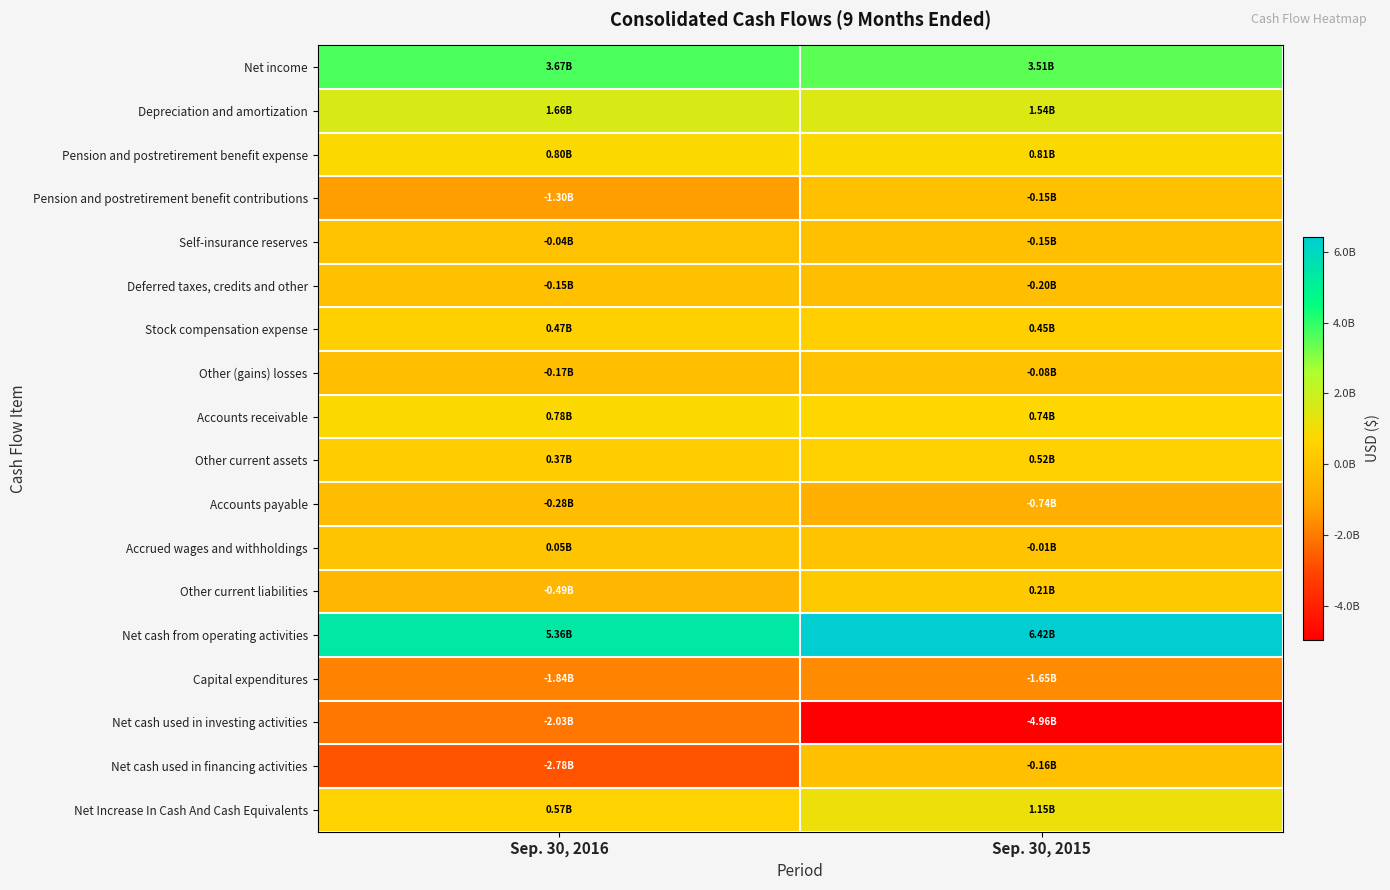

Between Sep. 30, 2015 and Sep. 30, 2016, which is larger?

Sep. 30, 2016